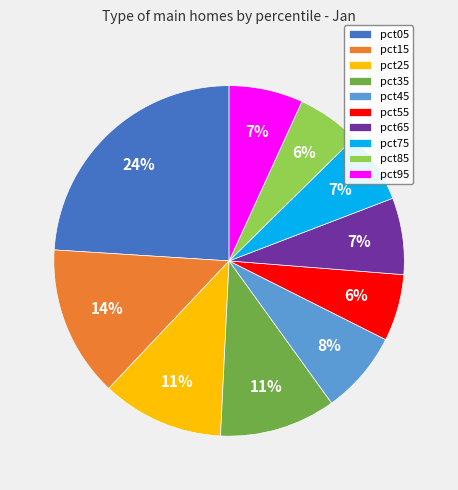

Does pct95 represent more than half of the total?

No